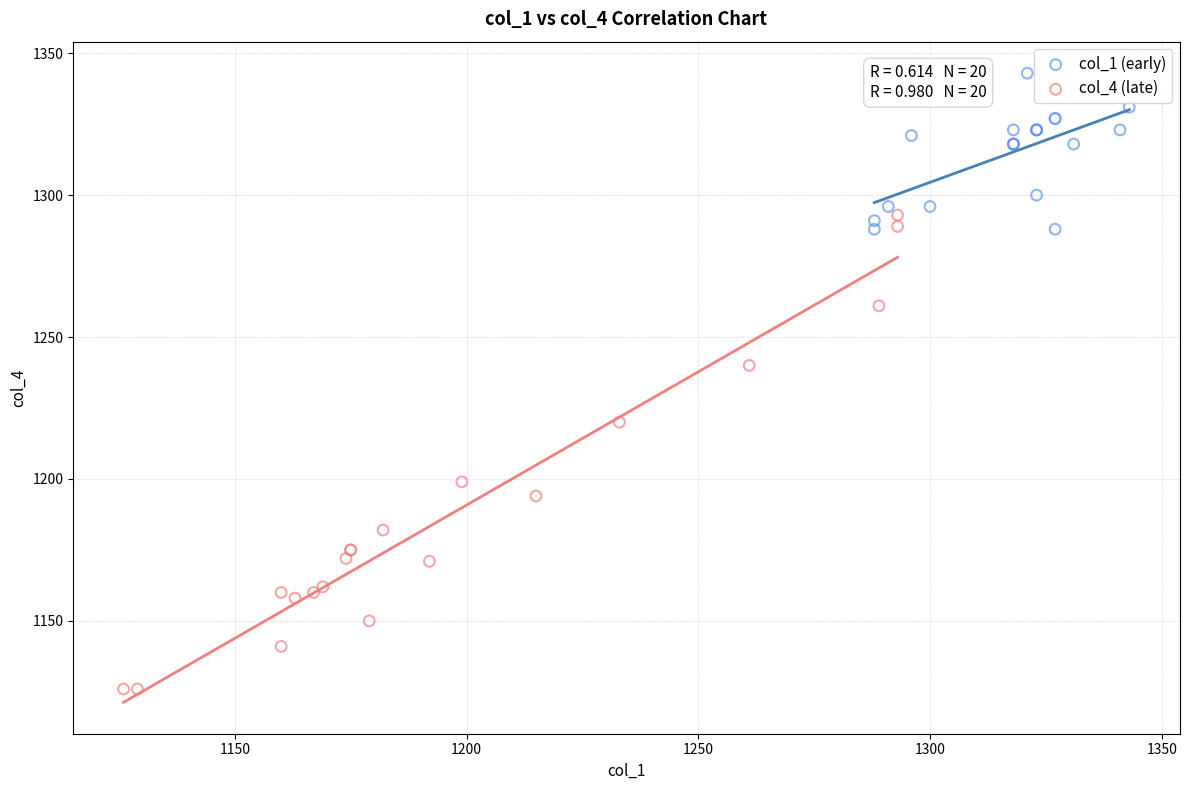

Which series contains the highest Y value?

col_1 (early)